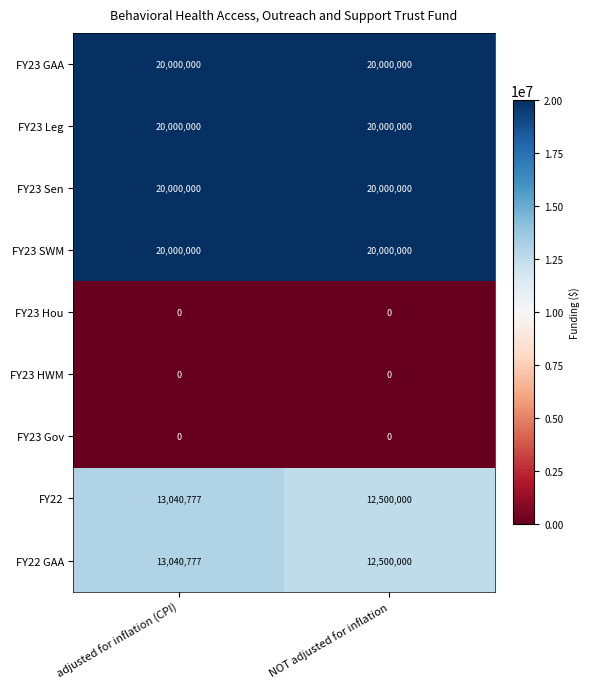

What is the difference between the highest and lowest values at NOT adjusted for inflation?

20000000